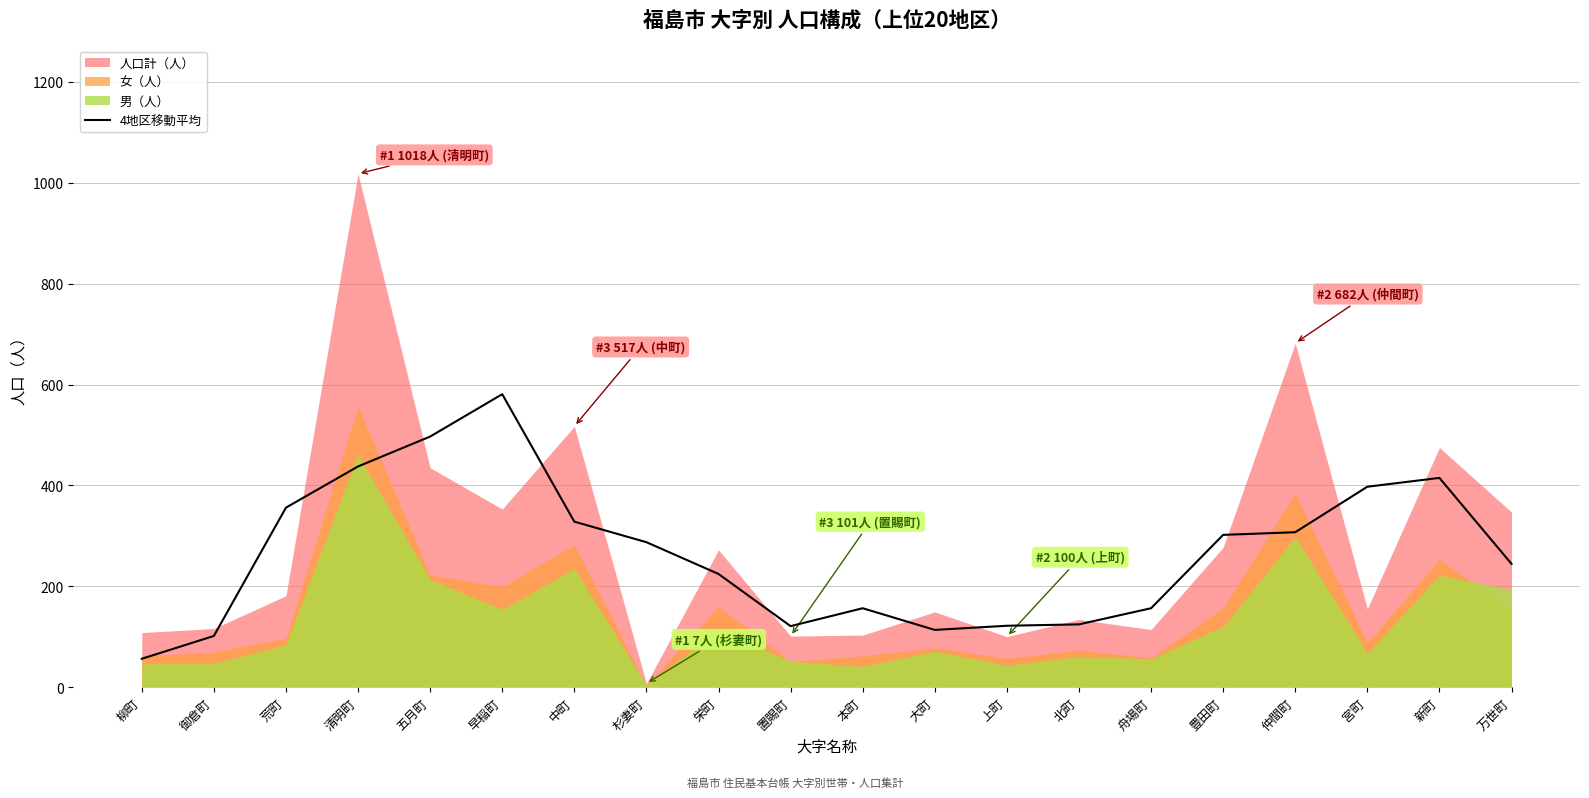

Is it true that 4地区移動平均 equals 890.2 at 早稲町?

False